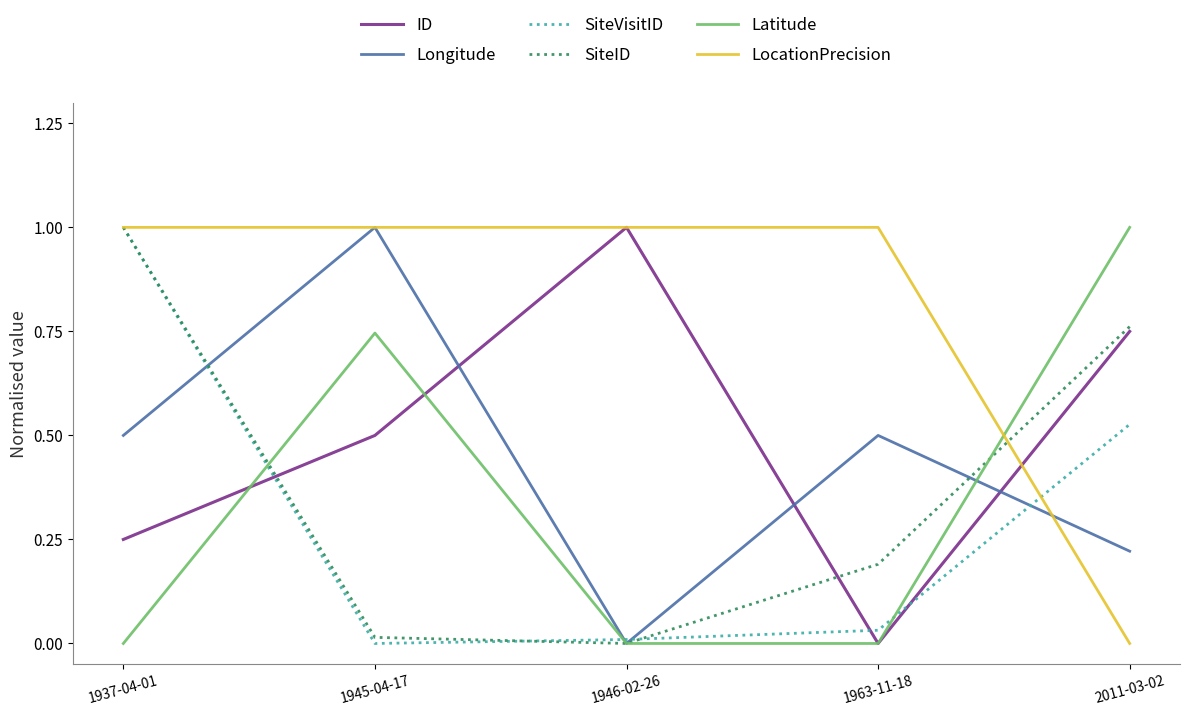

True or false: SiteID and Longitude cross at least once.

True